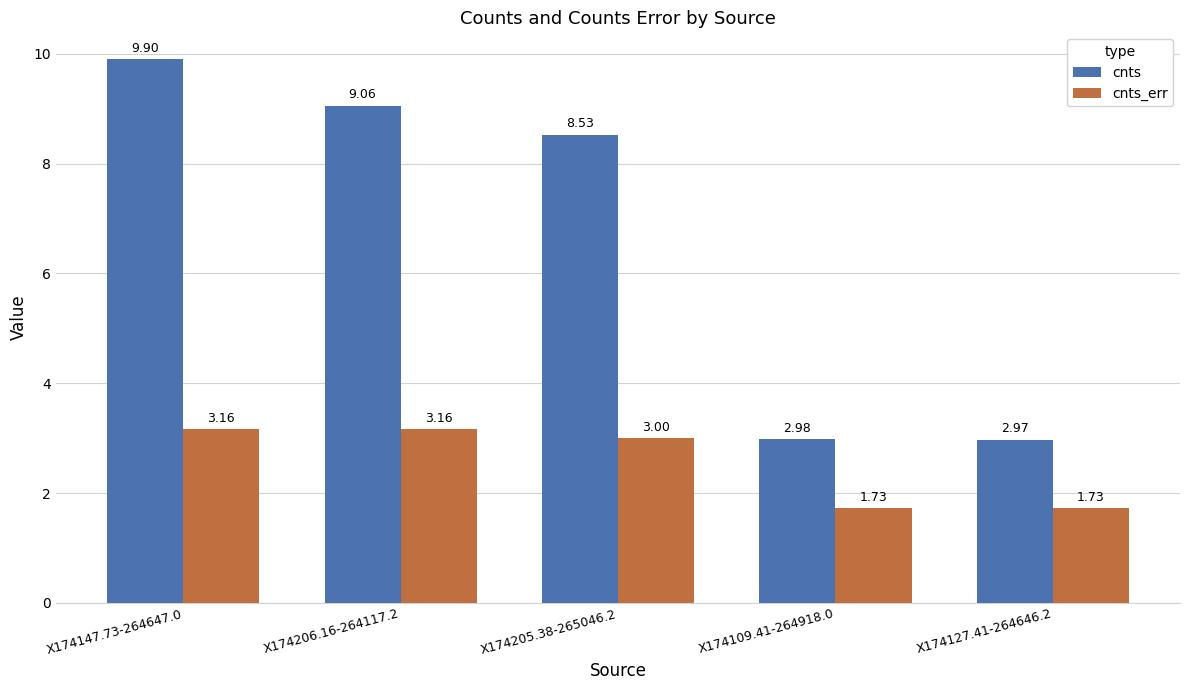

How many bars are there in total?

10